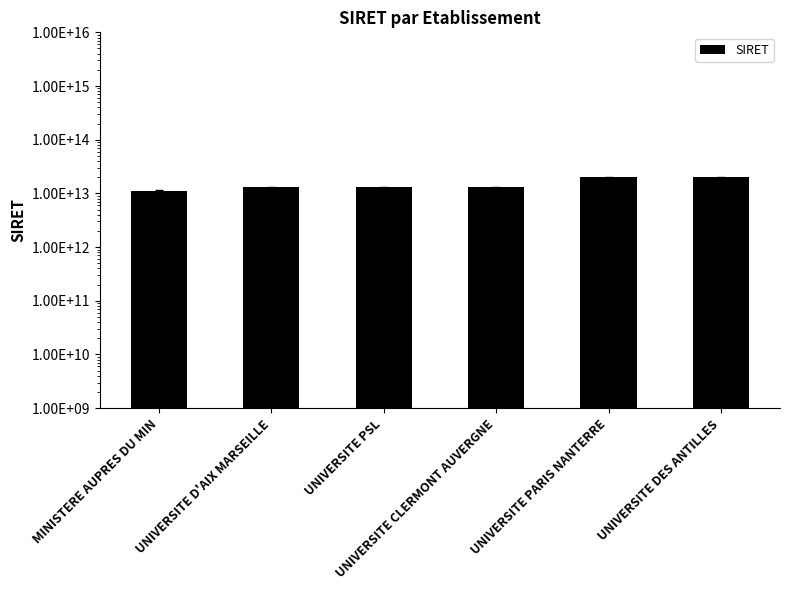

Reading left to right, transcribe all the data shown in this chart.

11004401300040	13001533200013	13002614900018	13002806100013	19921204400010	19971585500011